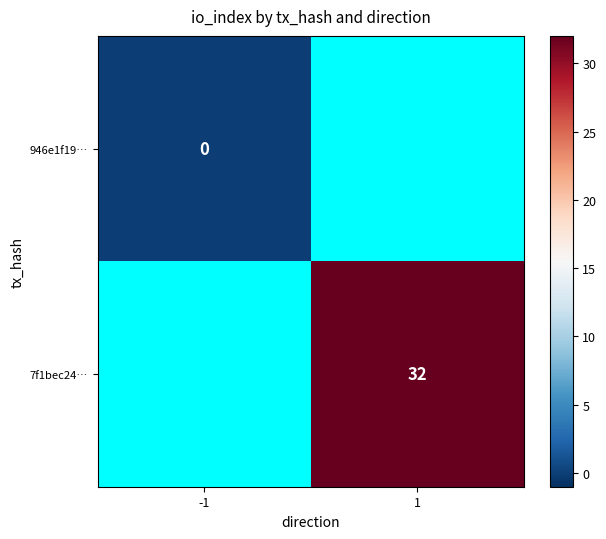

How many categories are shown in the chart?

2